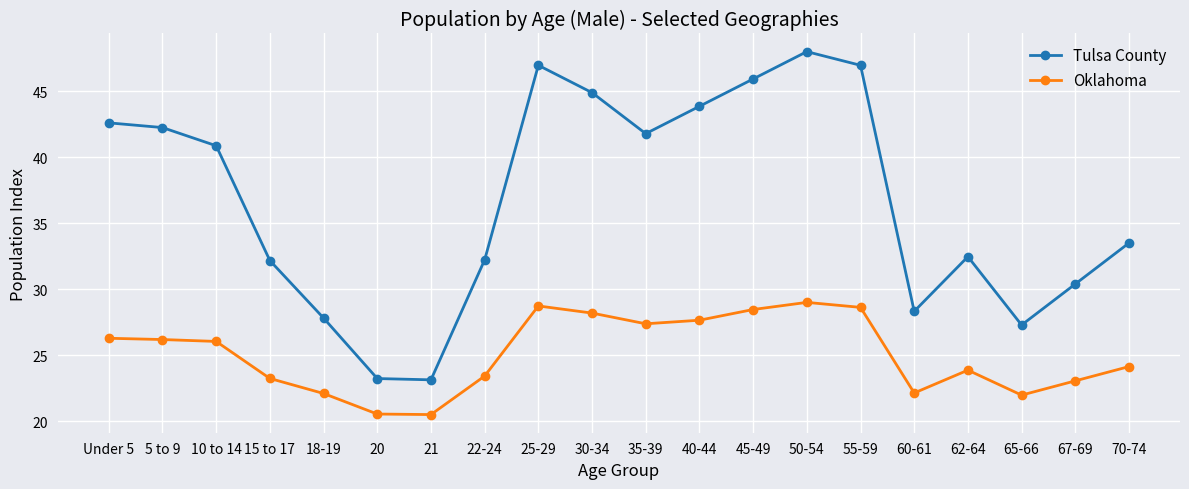

Rank the series at 21 from lowest to highest value.

Oklahoma, Tulsa County